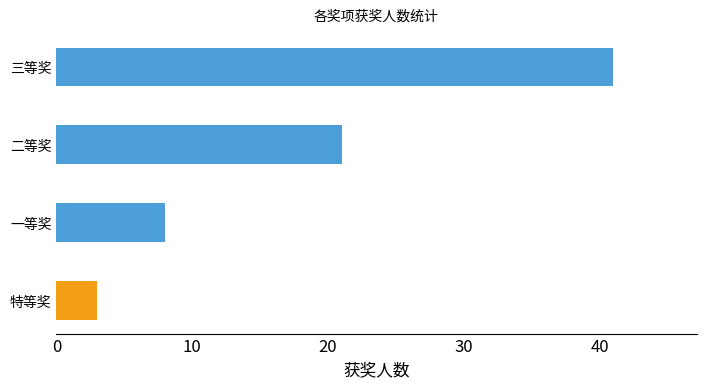

True or false: the data shows 10 at 二等奖.

False